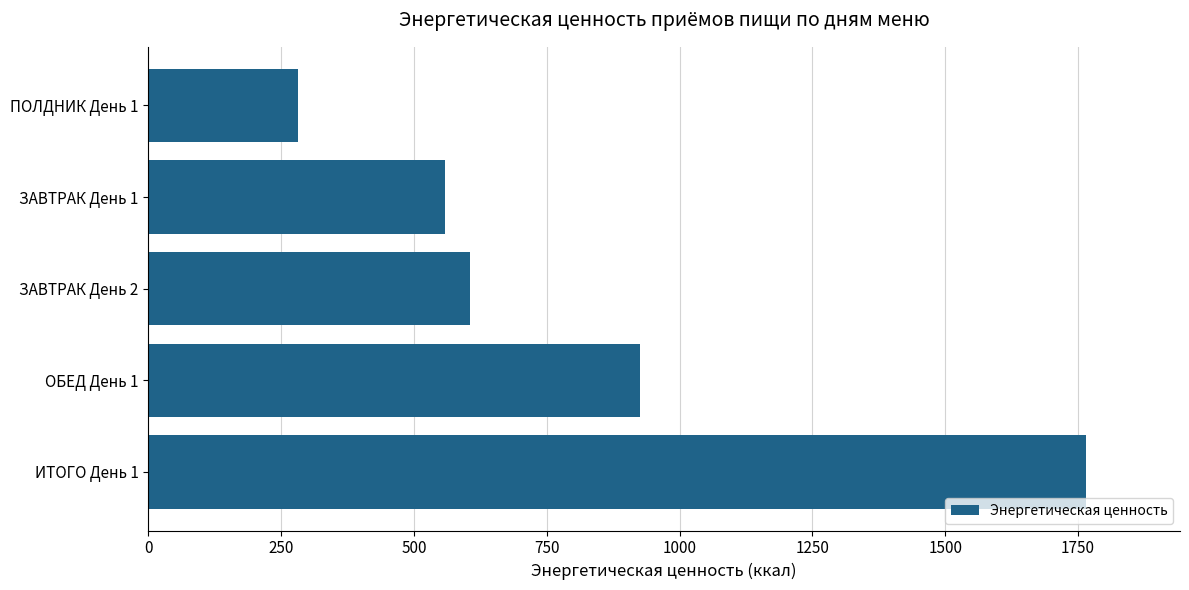

What is the average value?

827.2